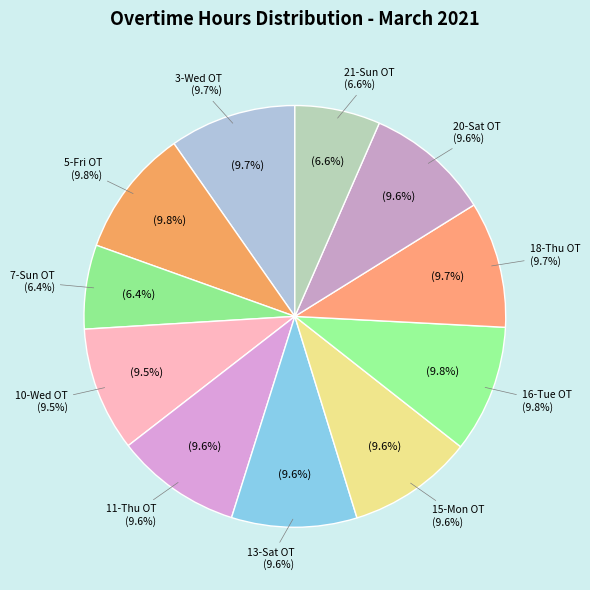

Is there a majority slice in this chart?

No